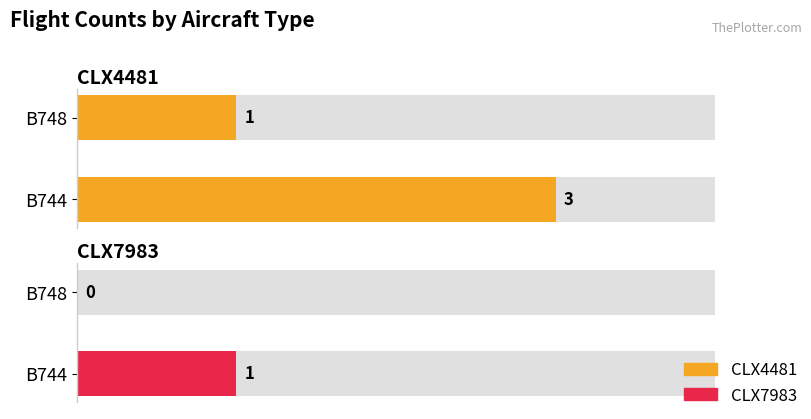

At which label is CLX7983 closest to 0?

B748